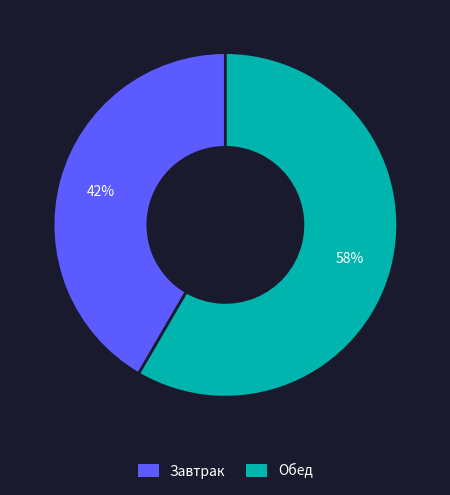

Which slice is the smallest?

Завтрак